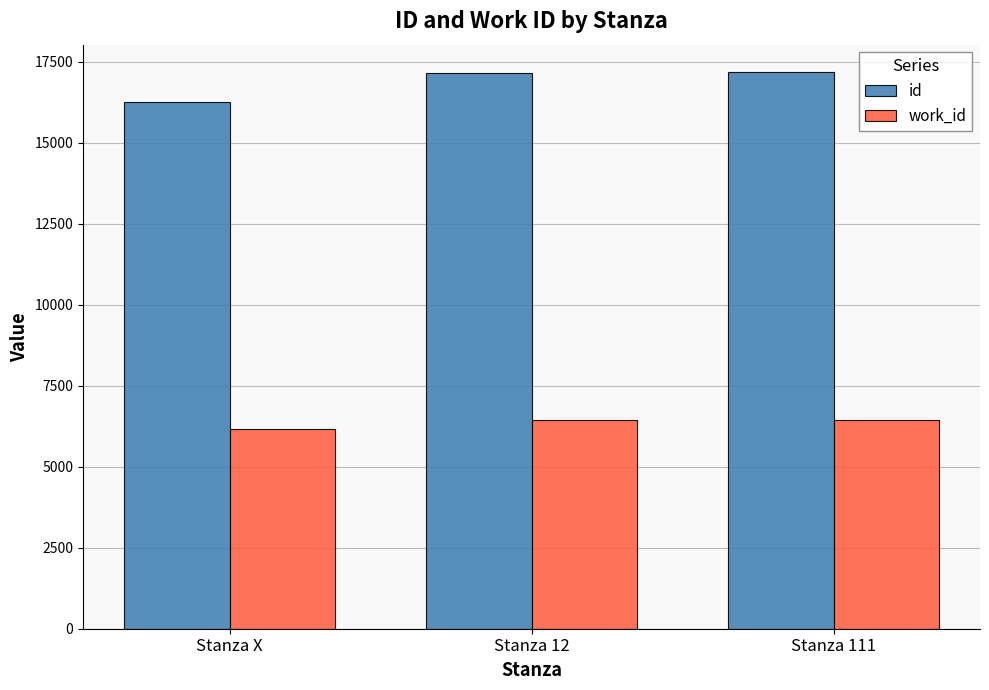

List the series in order of their overall mean, highest first.

id, work_id